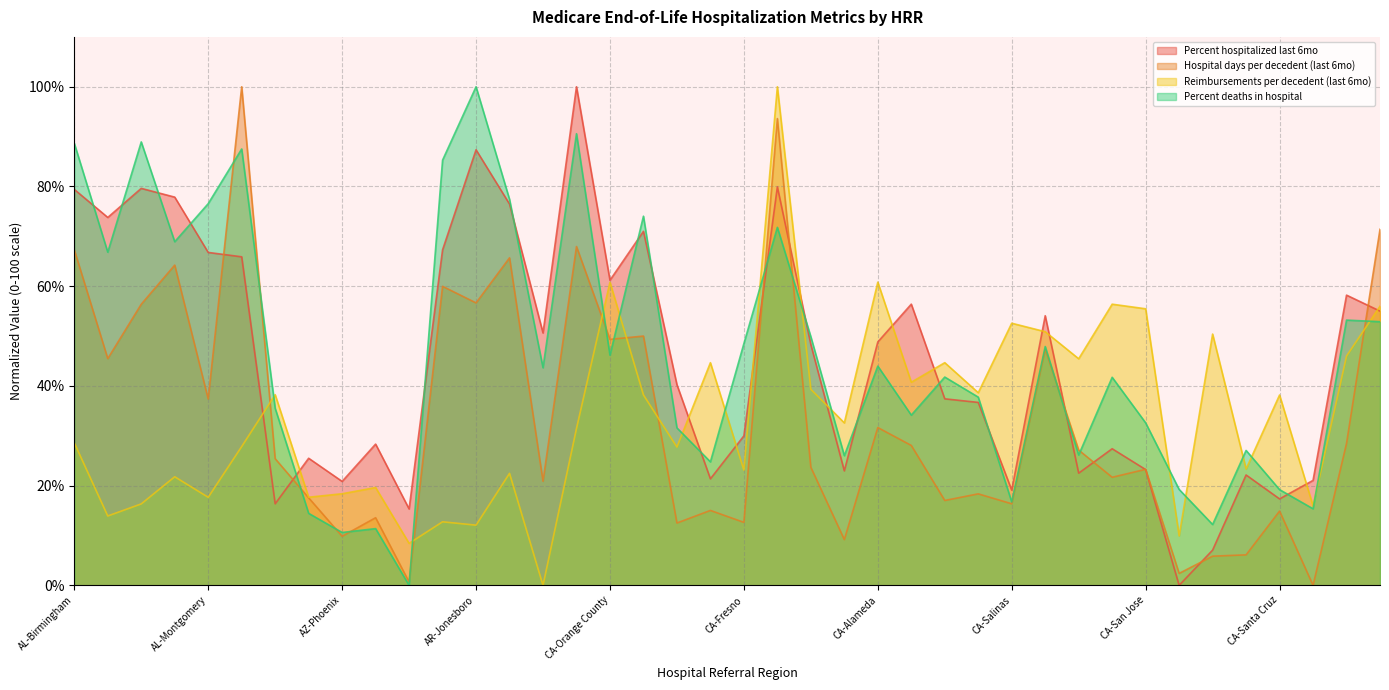

Between AZ-Mesa and CA-Santa Barbara, which is larger?

AZ-Mesa